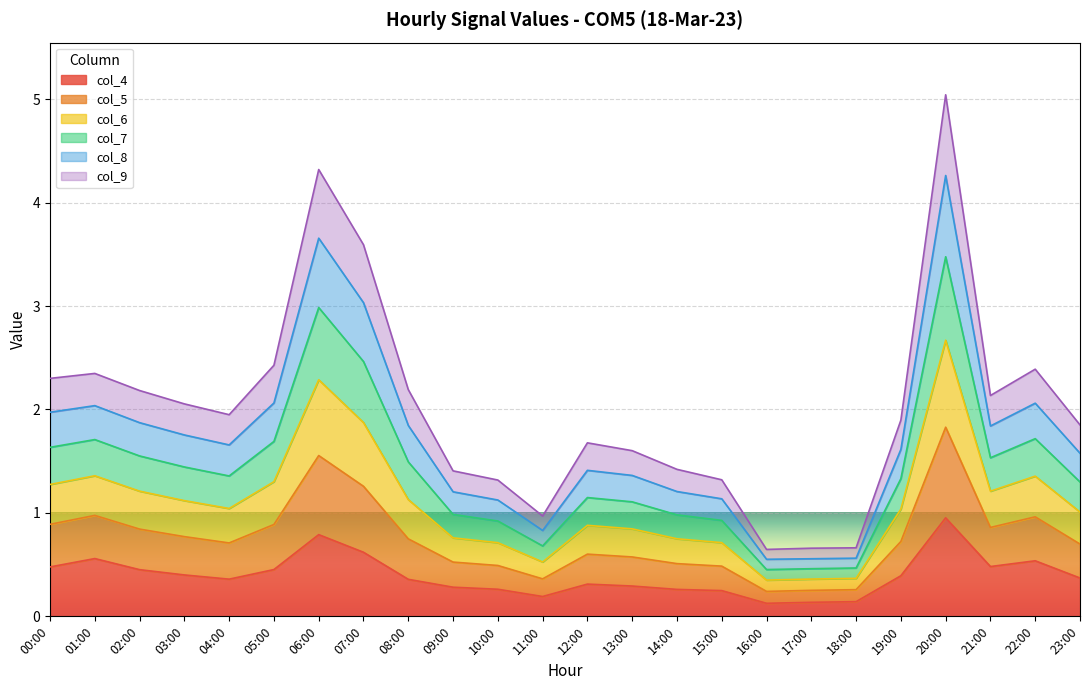

What is the highest value of the col_4 series?

1.0